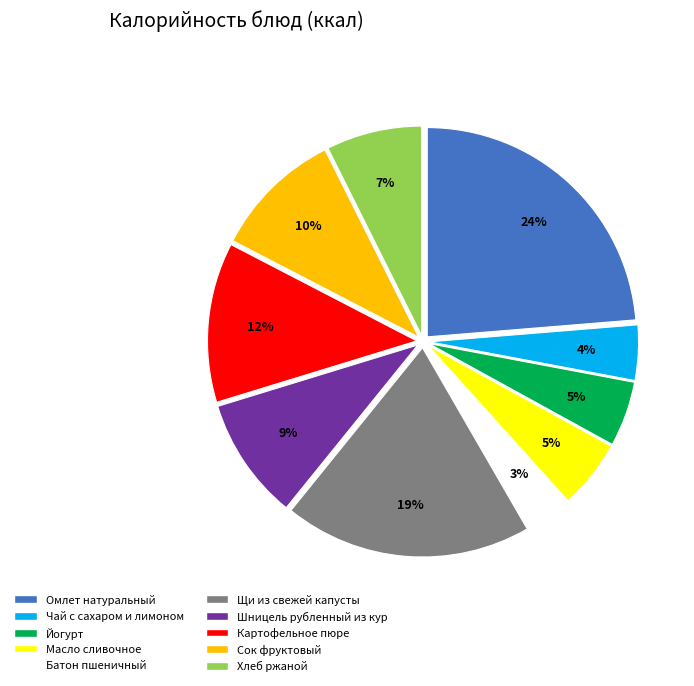

To the nearest percent, what is the combined percentage of Чай с сахаром и лимоном and Щи из свежей капусты?

23%